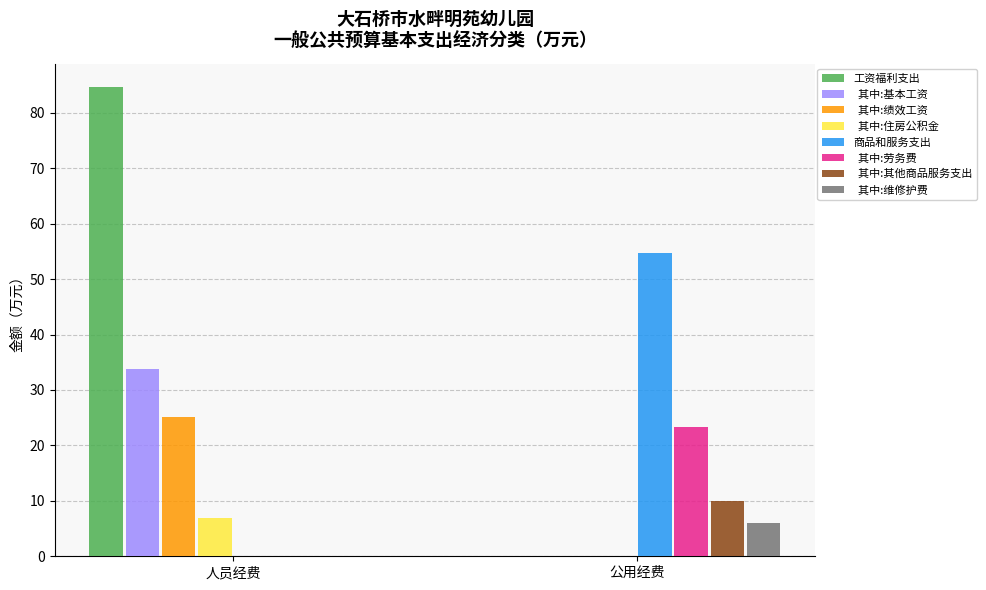

What is the total value across all series at 人员经费?

150.6